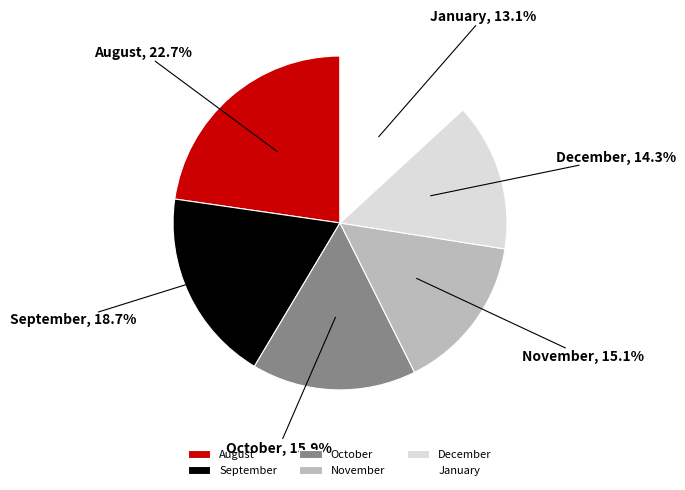

What is the ratio of the value at September to the value at January?

1.4